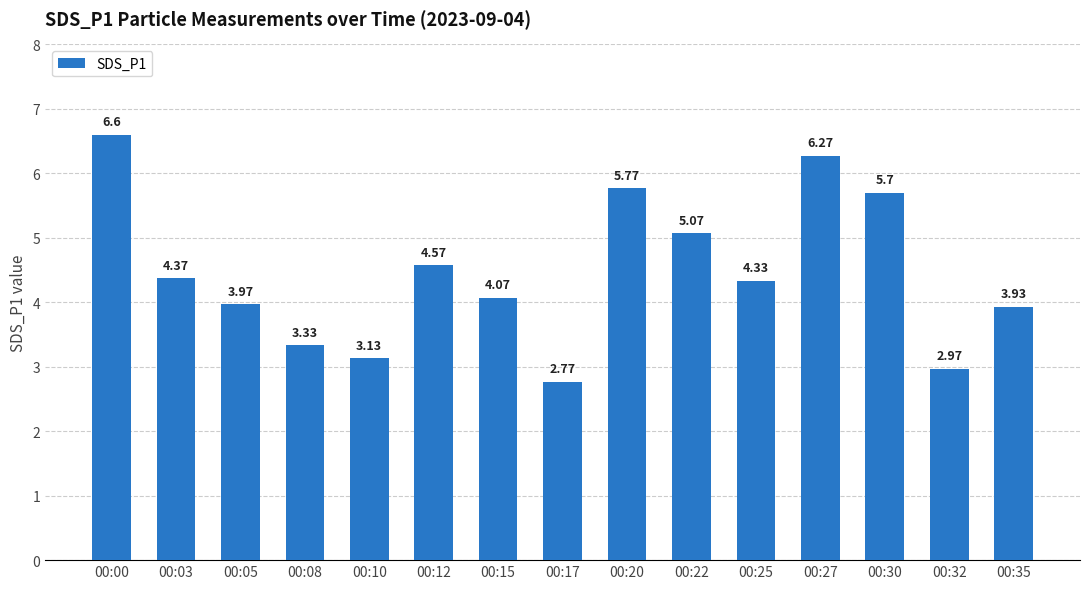

At which category does the chart reach its minimum across all series?

00:17